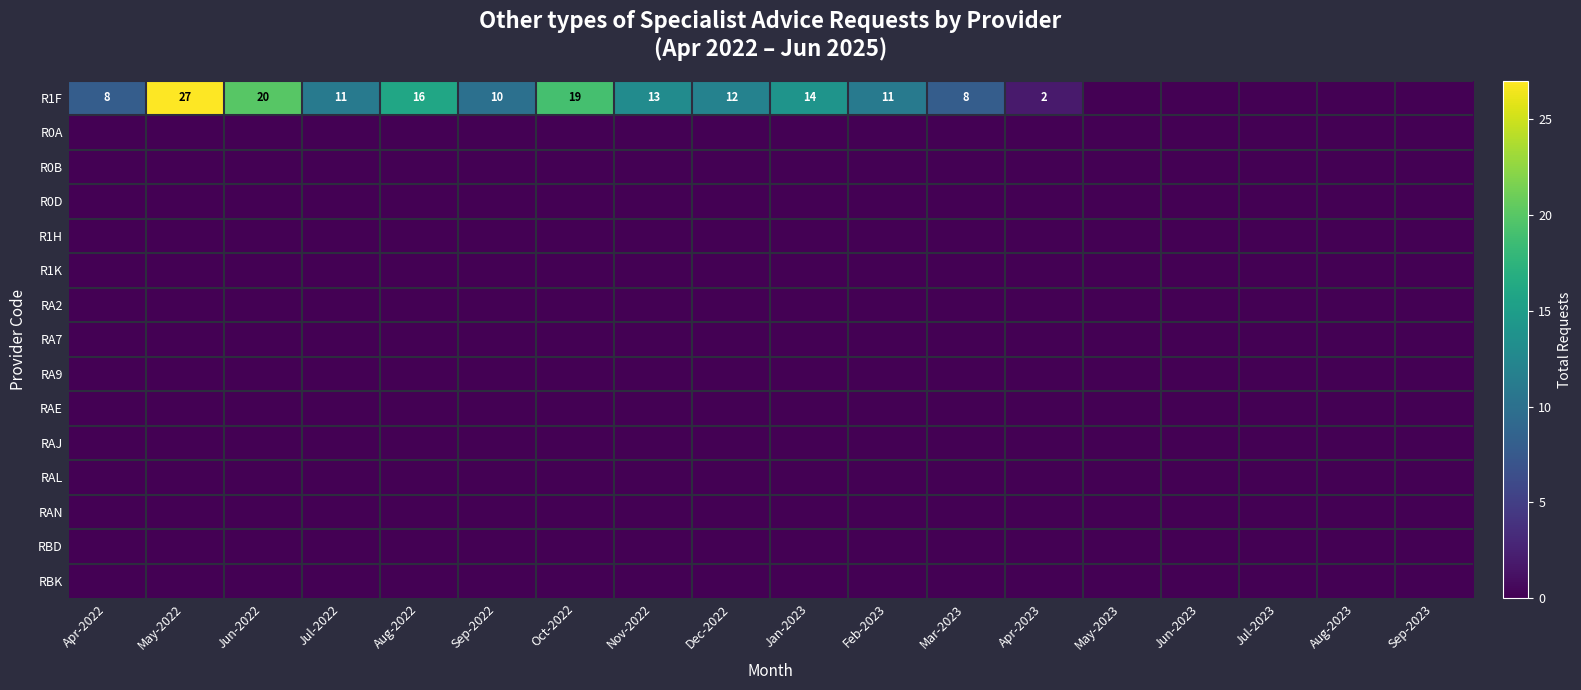

How many series are shown in this chart?

15